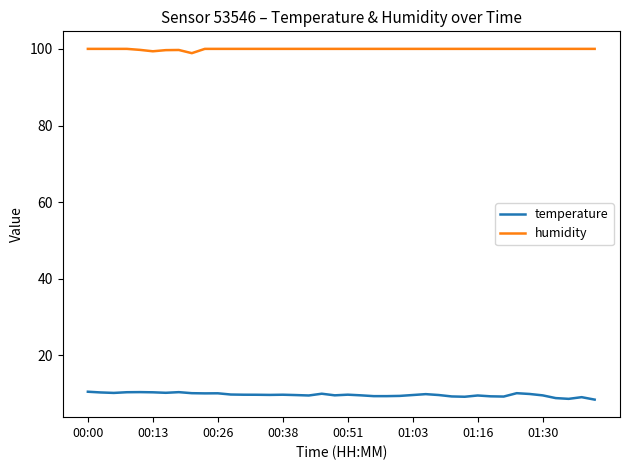

What are all the series names shown in the legend?

temperature, humidity